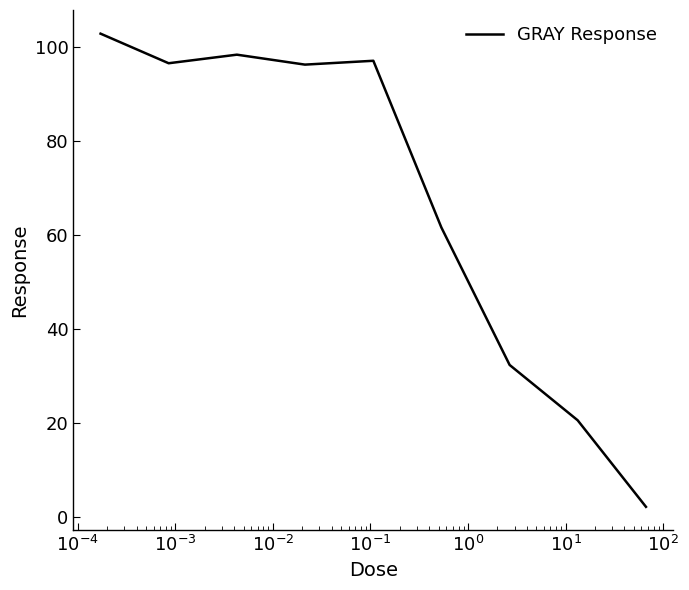

What is the greatest value displayed?

102.8